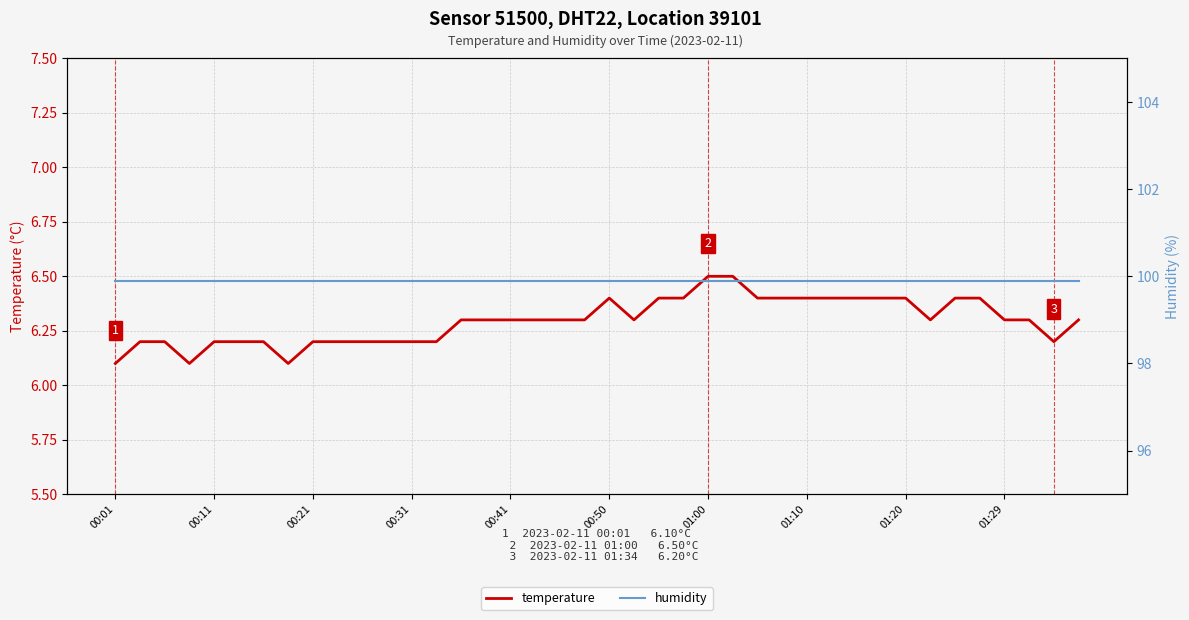

What is the spread (max minus min) of values at 15?

93.6